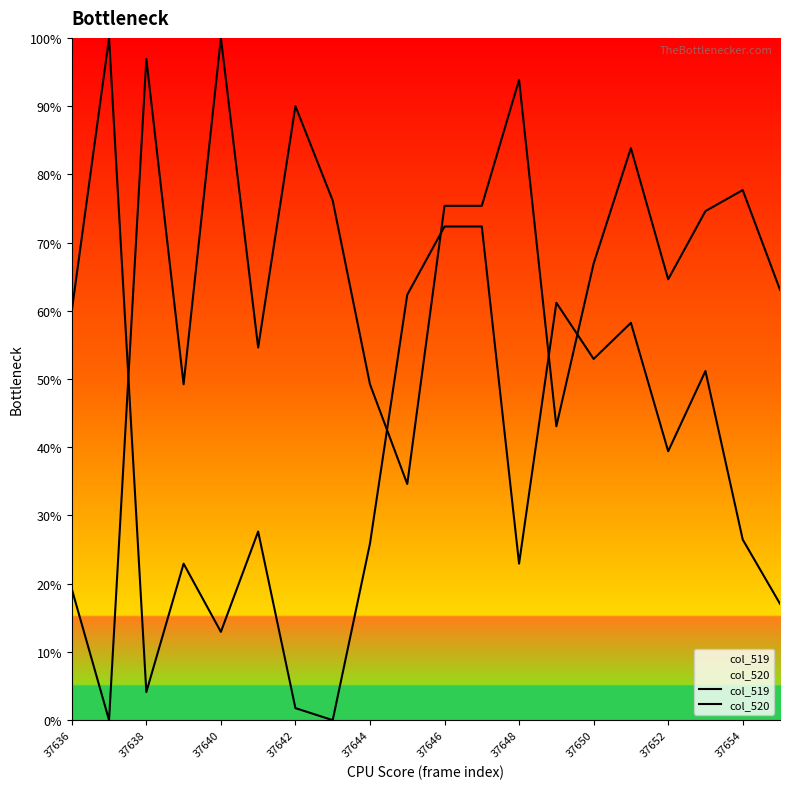

How many lines are shown in the chart?

2